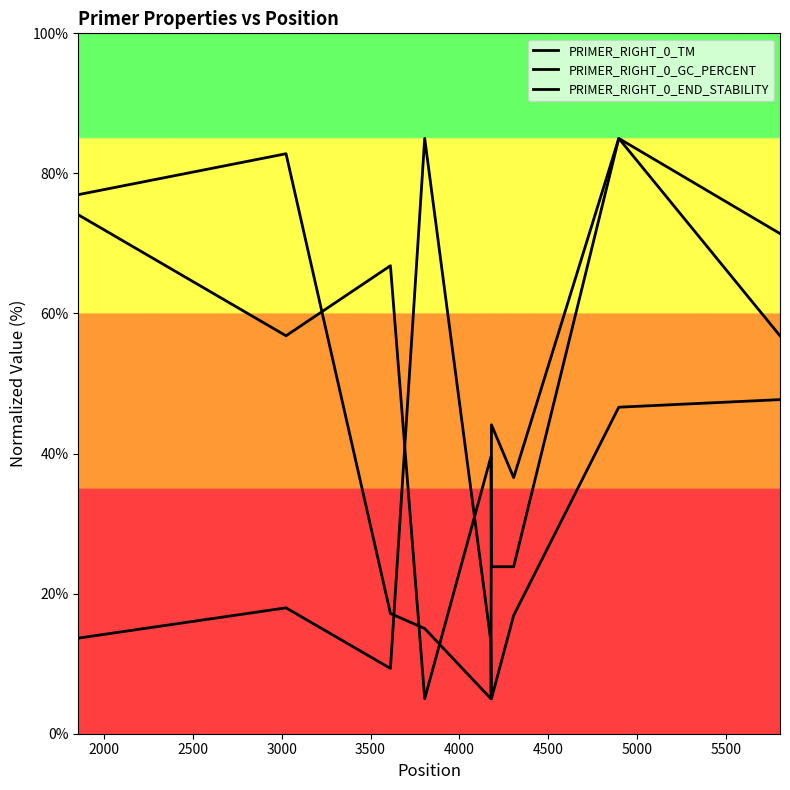

Read the PRIMER_RIGHT_0_END_STABILITY value at 2500.

9.3